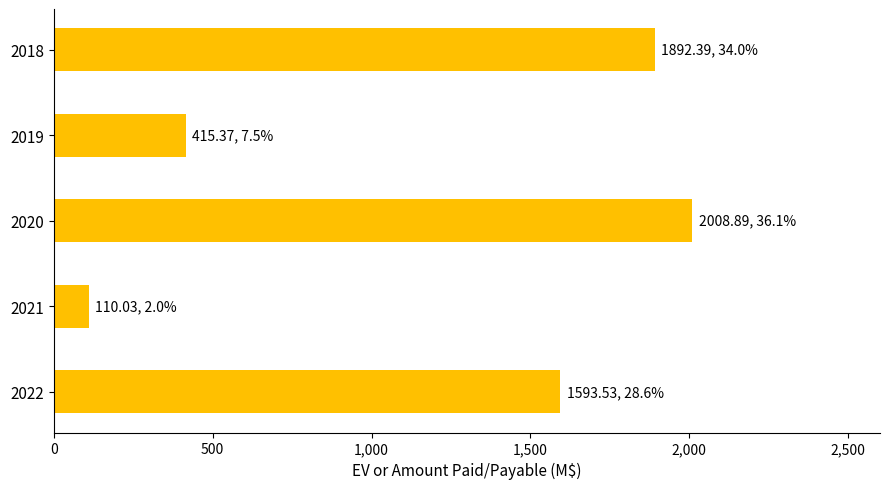

List the labels in order of value, largest first.

2020, 2018, 2022, 2019, 2021